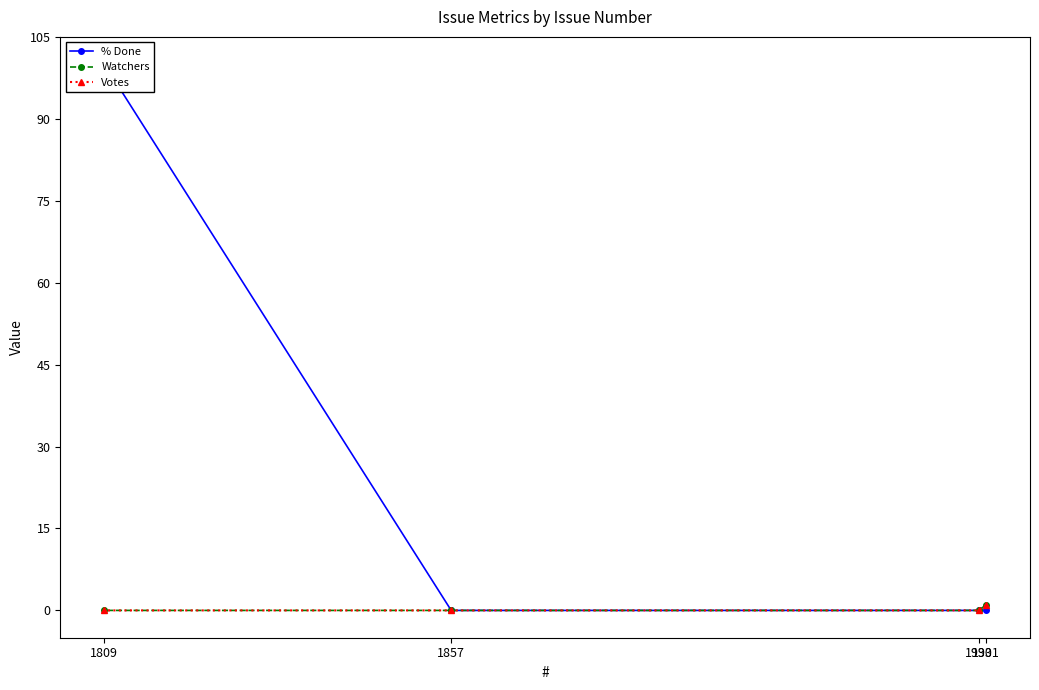

Which series has the largest total across all categories?

% Done